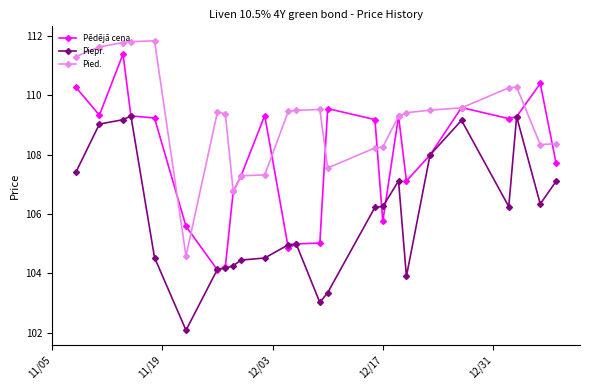

List the series in order of their peak value, highest first.

Pied., Pēdējā cena, Piepr.